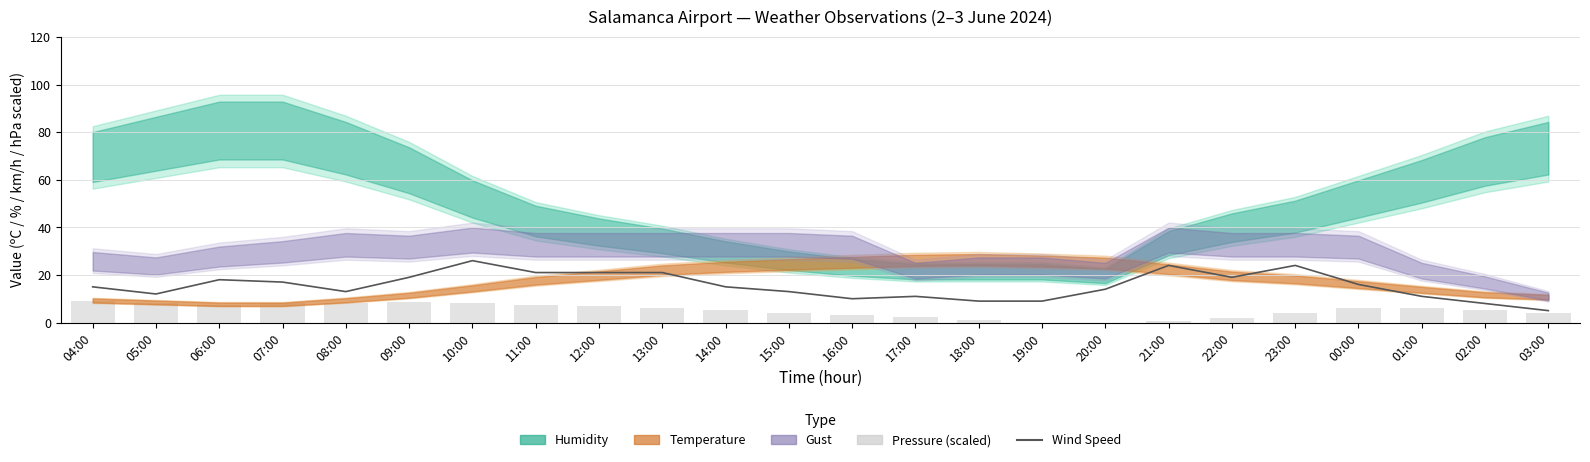

Which has a higher value, 00:00 or 04:00?

00:00